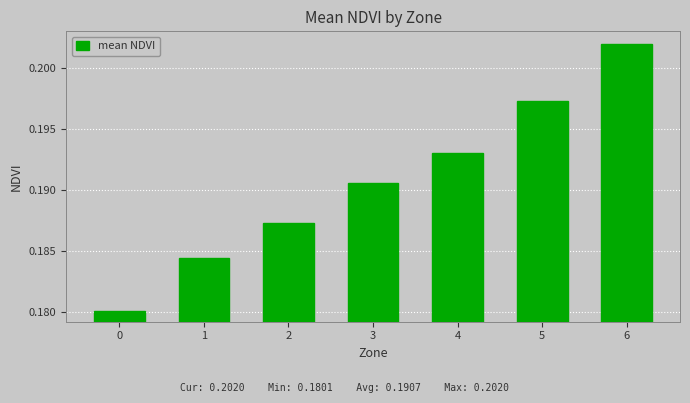

List the labels in order of value, largest first.

6, 5, 4, 3, 2, 1, 0